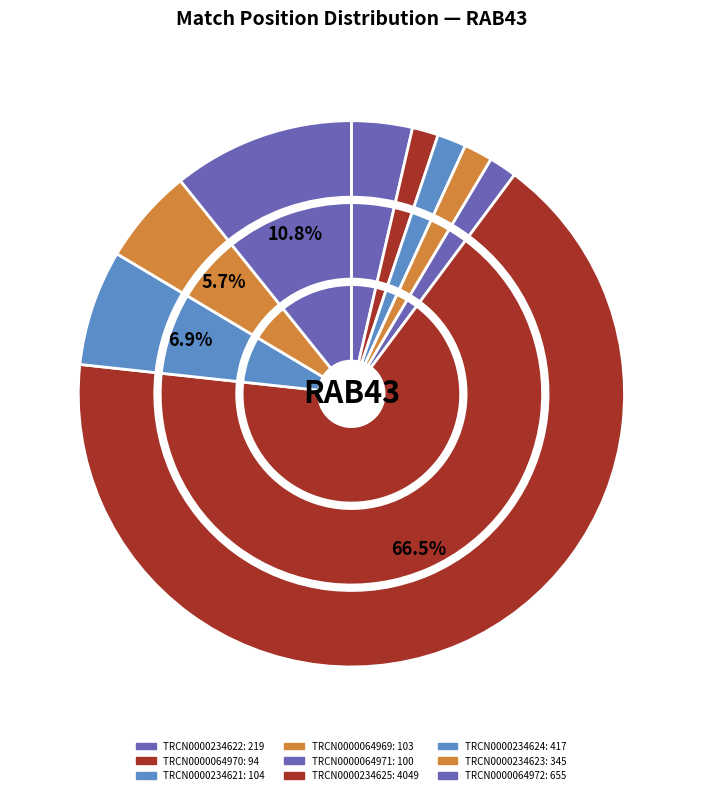

To the nearest percent, what is the difference between the largest and smallest slice percentages?

65%